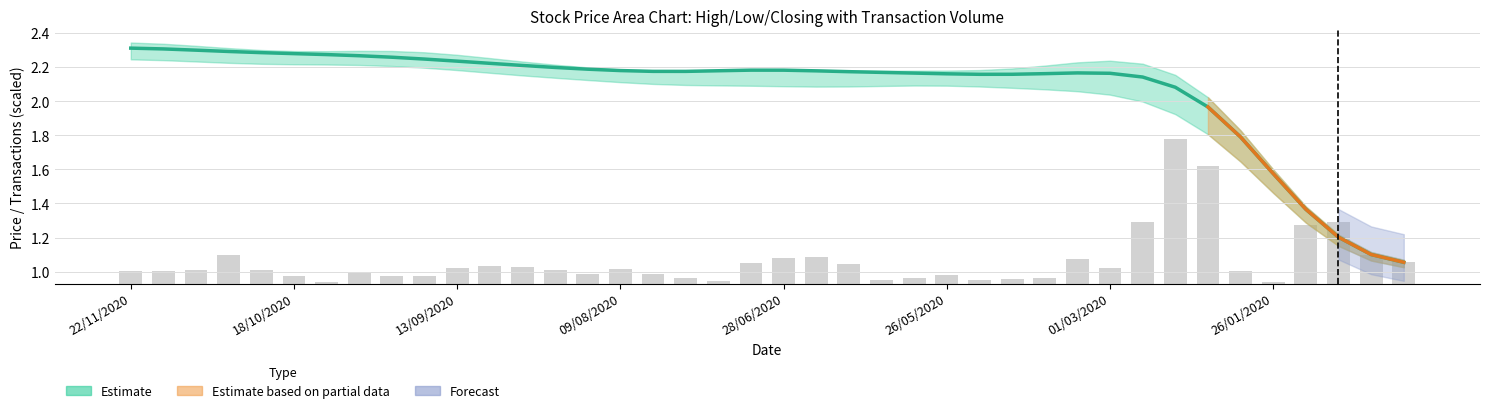

List the labels in order of Closing (smoothed) value, largest first.

22/11/2020, 18/10/2020, 13/09/2020, 09/08/2020, 28/06/2020, 26/05/2020, 01/03/2020, 26/01/2020, 8, 9, 10, 11, 12, 13, 14, 19, 20, 15, 18, 21, 16, 17, 22, 23, 29, 24, 30, 28, 25, 27, 26, 31, 32, 33, 34, 35, 36, 37, 38, 39